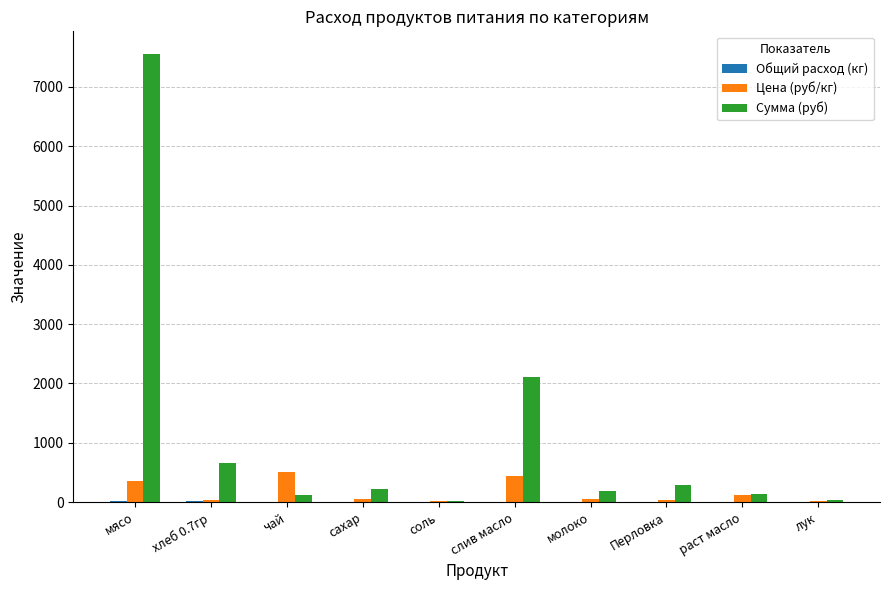

What is the sum of all Сумма (руб) values?

11337.9